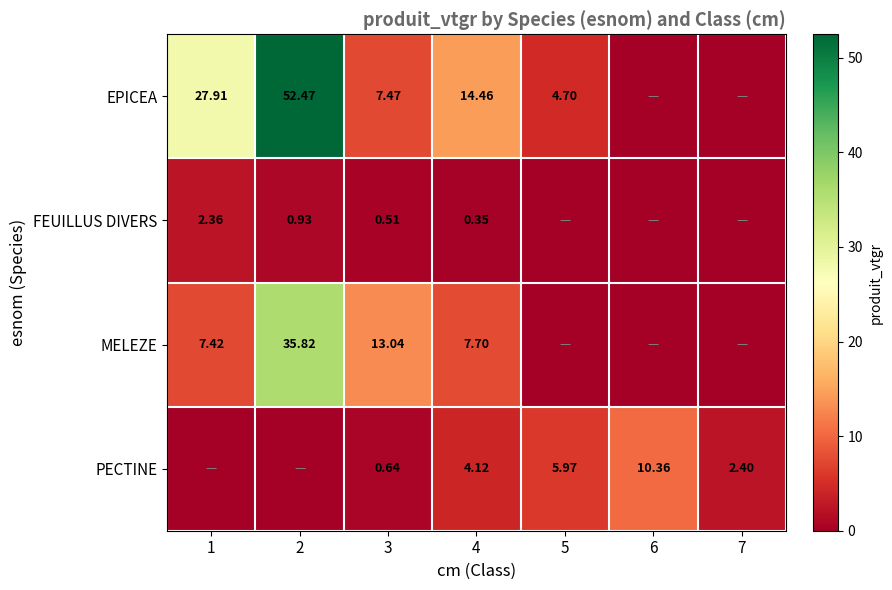

Is it true that MELEZE equals 0.0 at 5?

True